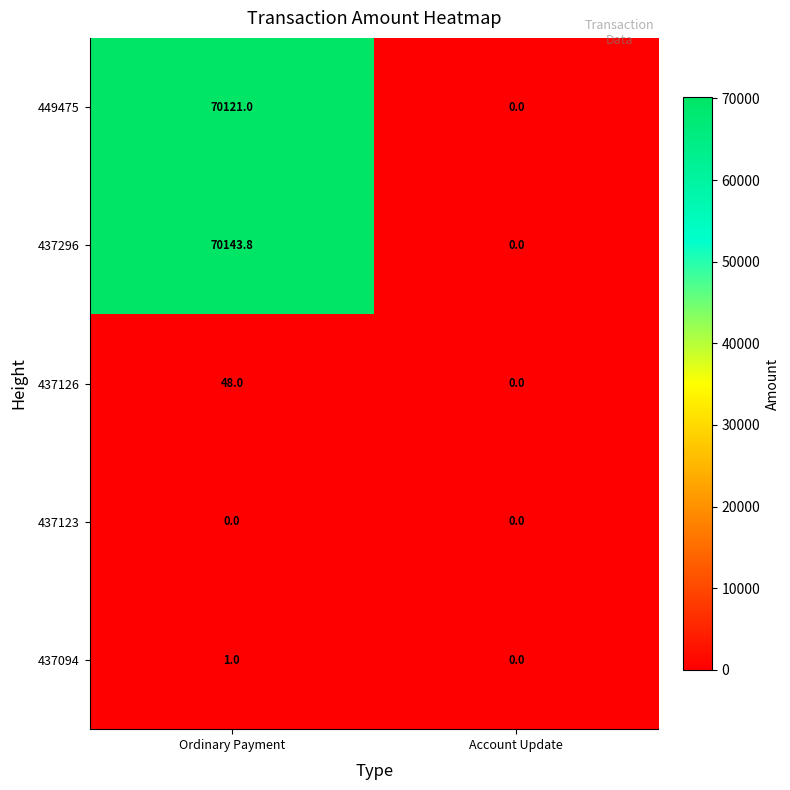

List the labels in order of 449475 value, largest first.

Ordinary Payment, Account Update